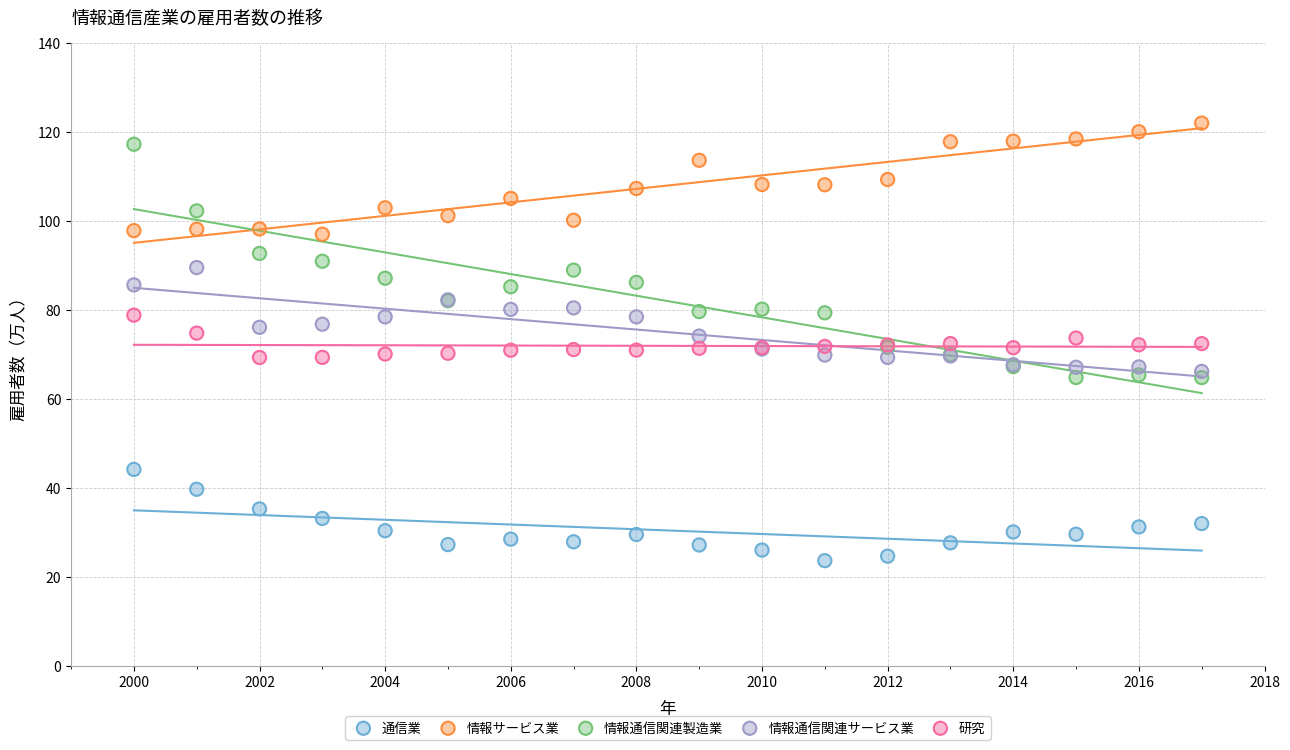

Which series reaches the minimum Y coordinate?

通信業